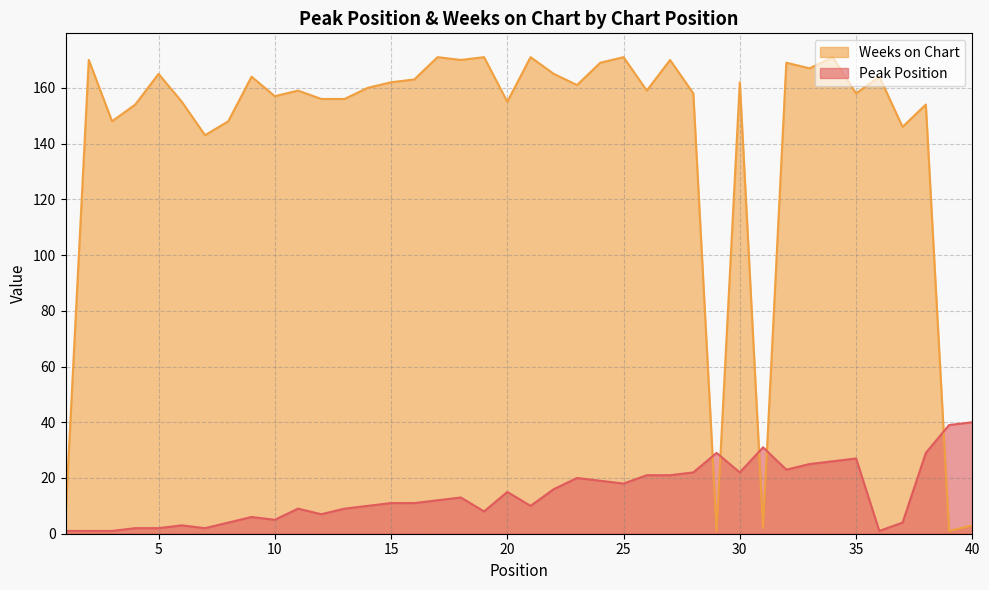

Does the chart have visible grid lines?

Yes